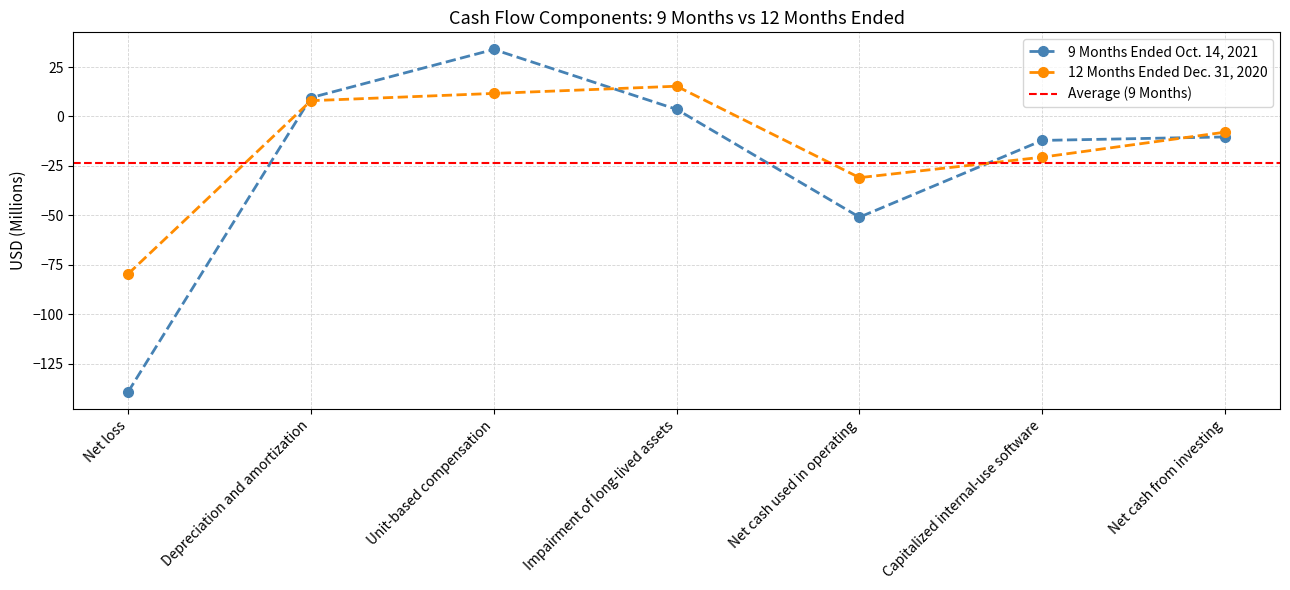

How many values in the 9 Months Ended Oct. 14, 2021 series exceed -10?

3